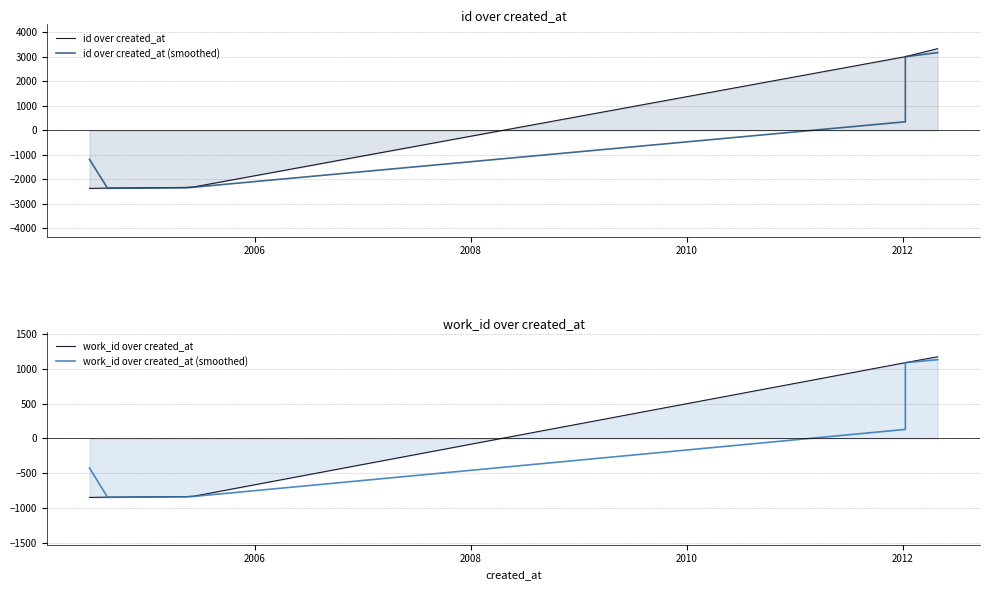

What are all the series names shown in the legend?

id over created_at, id over created_at (smoothed), work_id over created_at, work_id over created_at (smoothed)